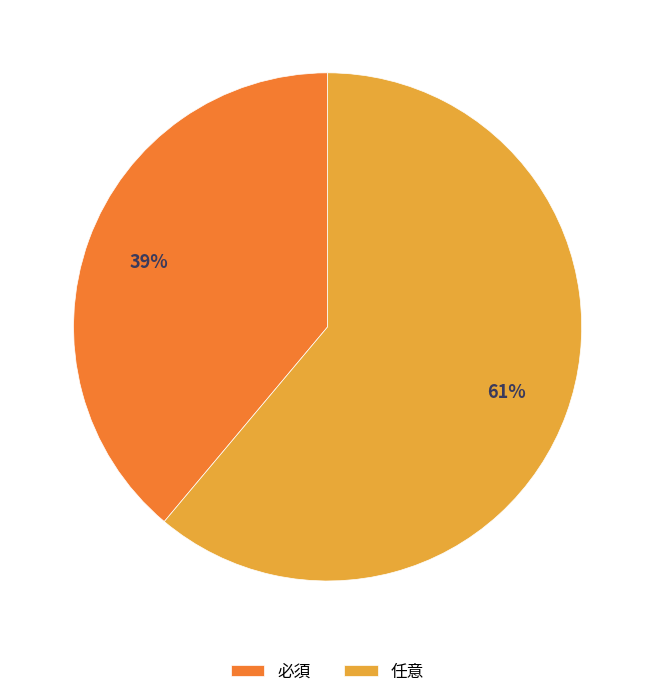

Is 任意 the majority of the pie?

Yes